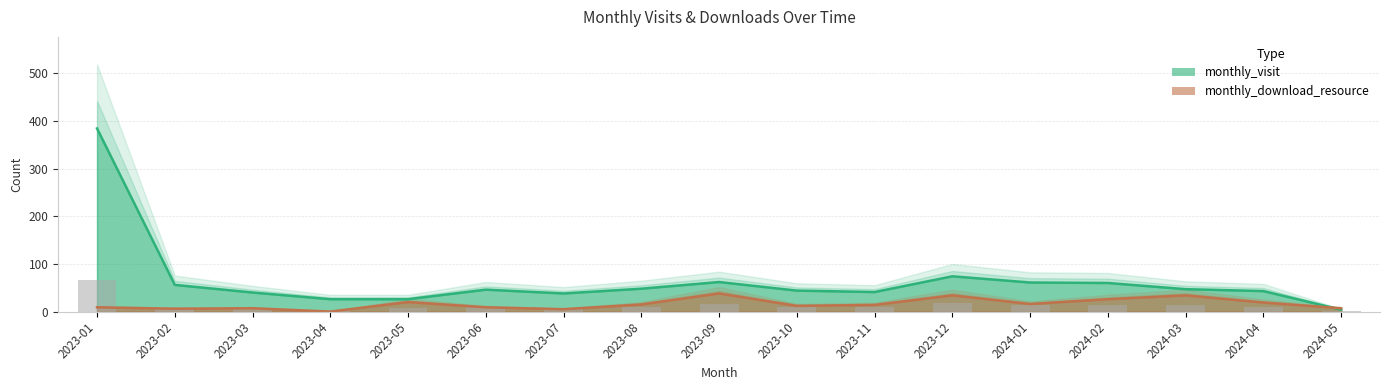

How many groups of bars are there?

17